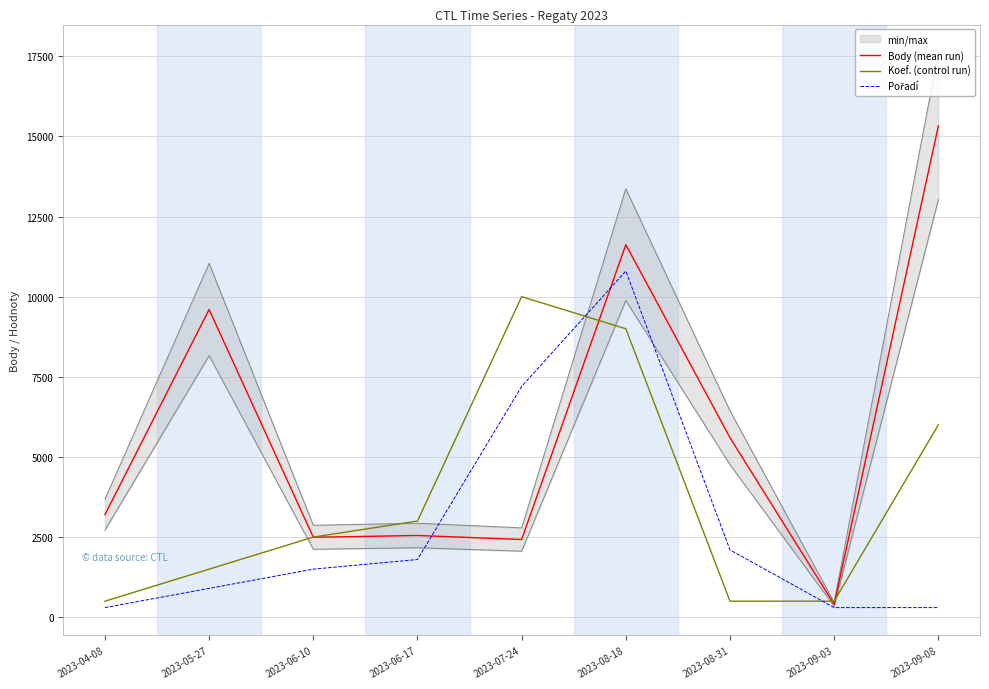

Reading left to right, transcribe all the data shown in this chart.

Body (mean run): 3200	9600	2494	2550	2424	11623	5600	402	15325
Koef. (control run): 500	1500	2500	3000	10000	9000	500	500	6000
Pořadí: 300	900	1500	1800	7200	10800	2100	300	300